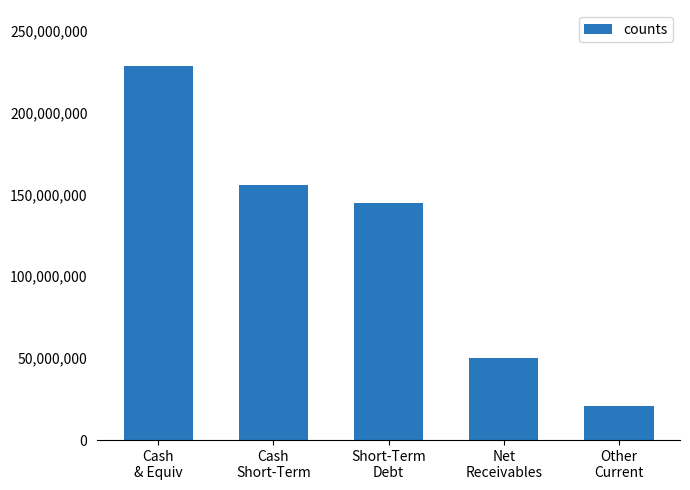

What is the sum of the values at Cash
Short-Term and Other
Current?

176570000